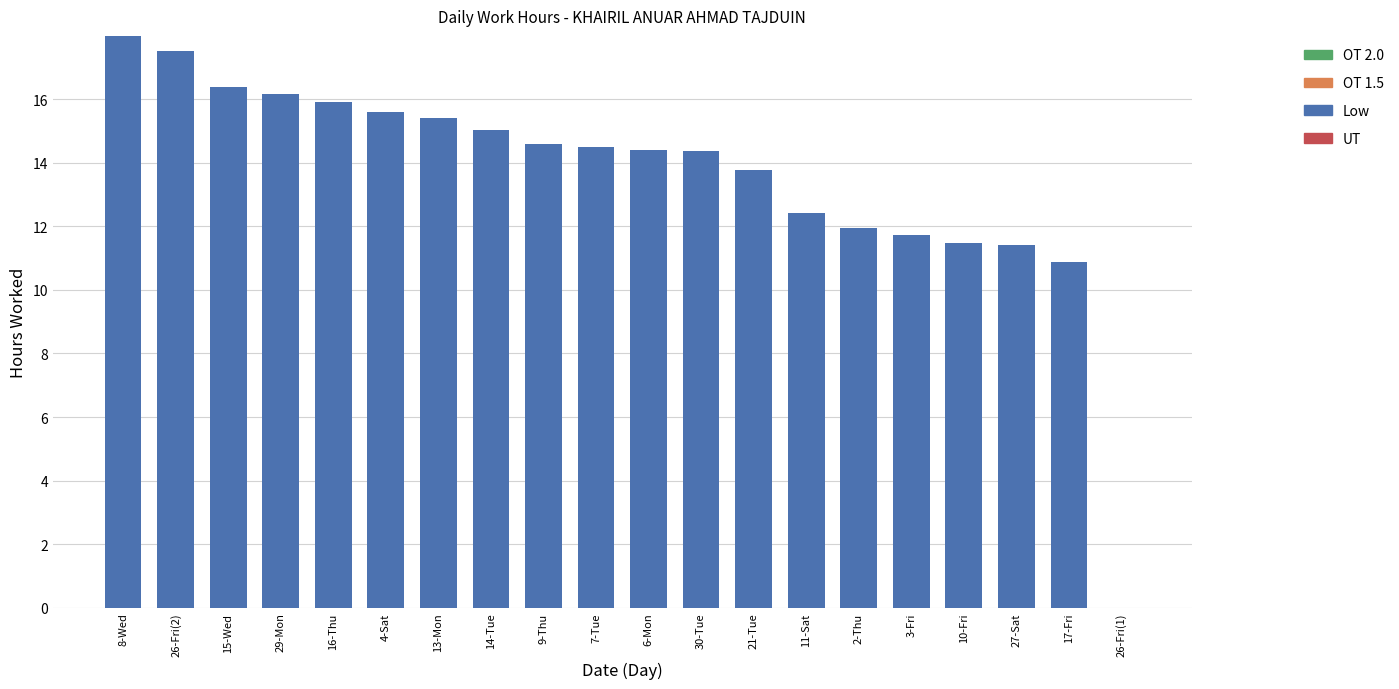

Between 11-Sat and 10-Fri, which is larger?

11-Sat